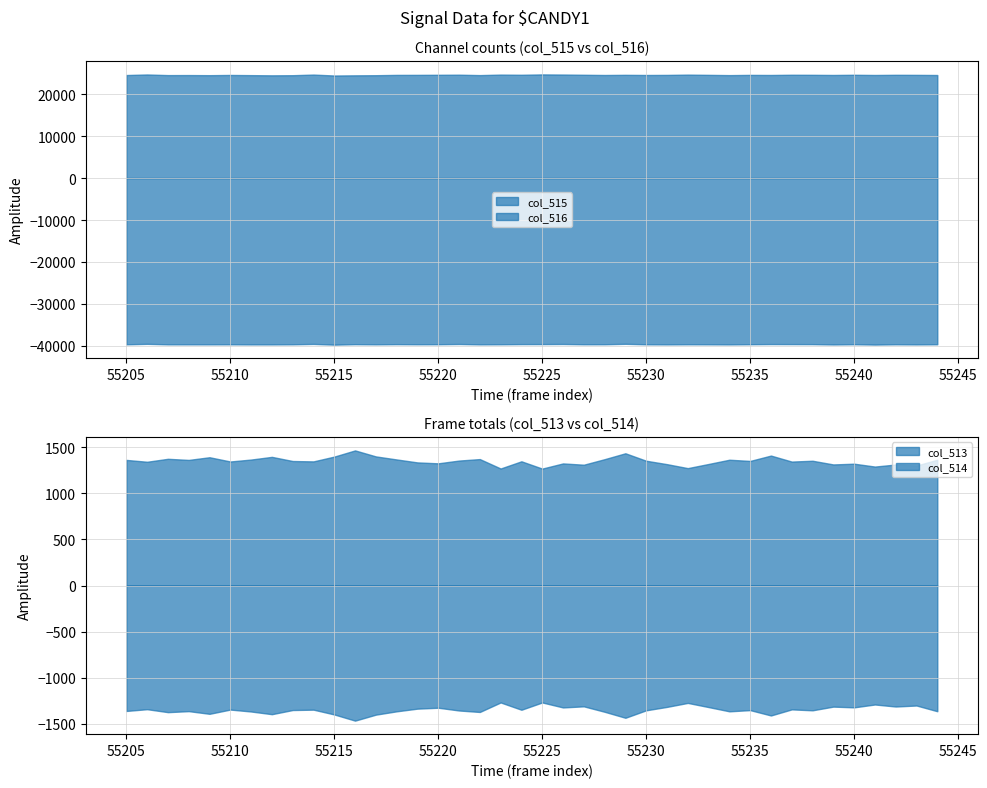

How many lines are shown in the chart?

4